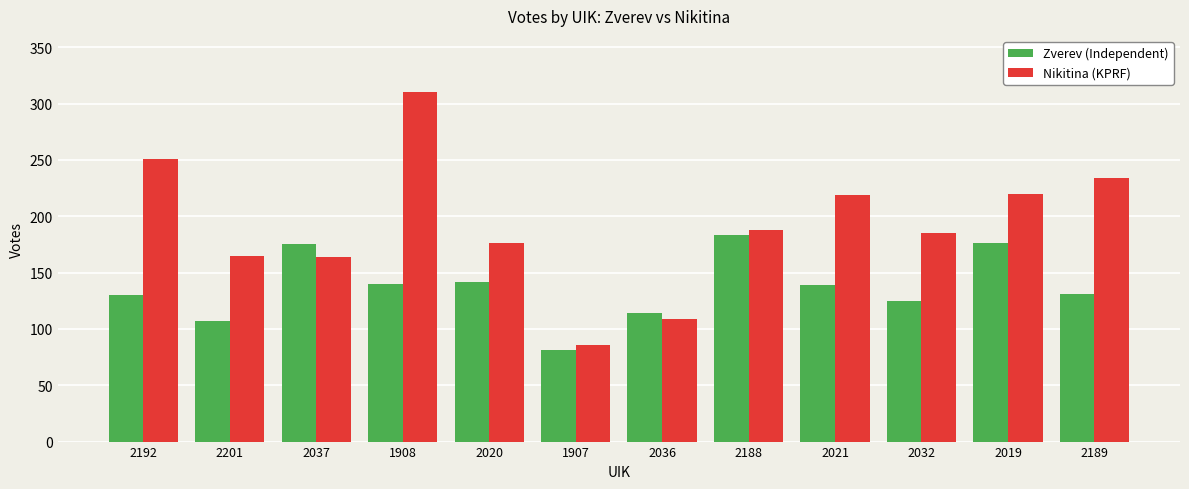

At which label is Nikitina (KPRF) closest to 198?

2188